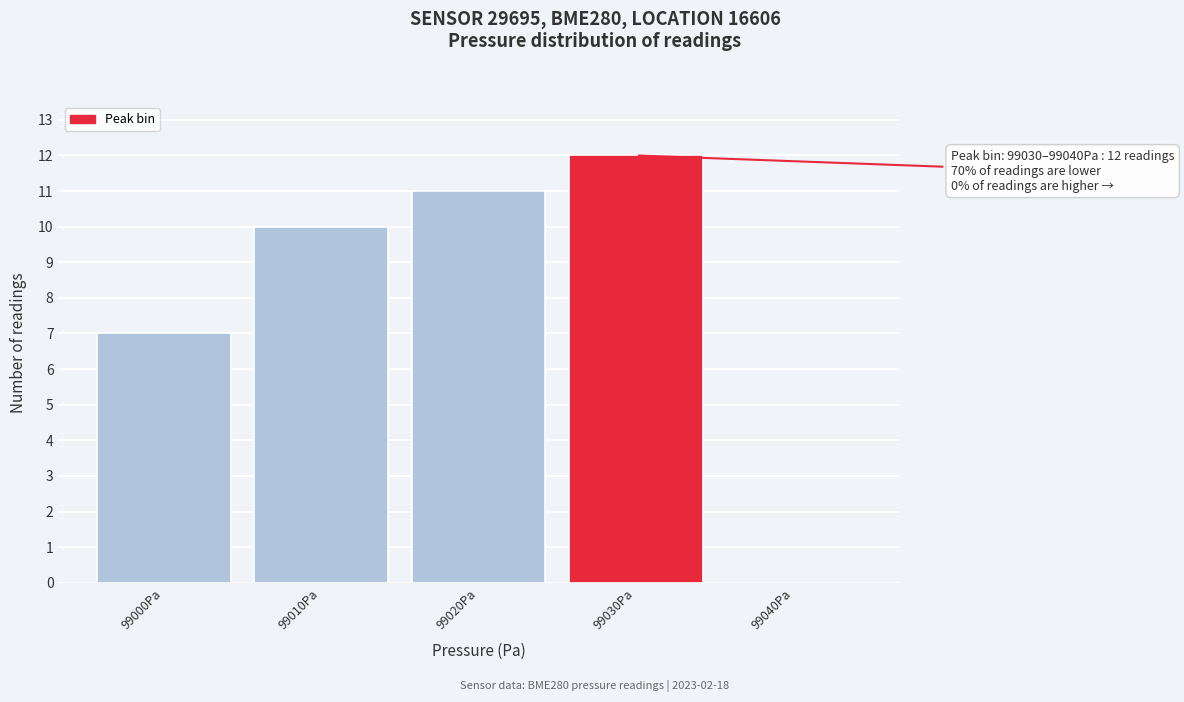

Reading left to right, transcribe all the data shown in this chart.

99000Pa=7	99010Pa=10	99020Pa=11	99030Pa=12	99040Pa=0